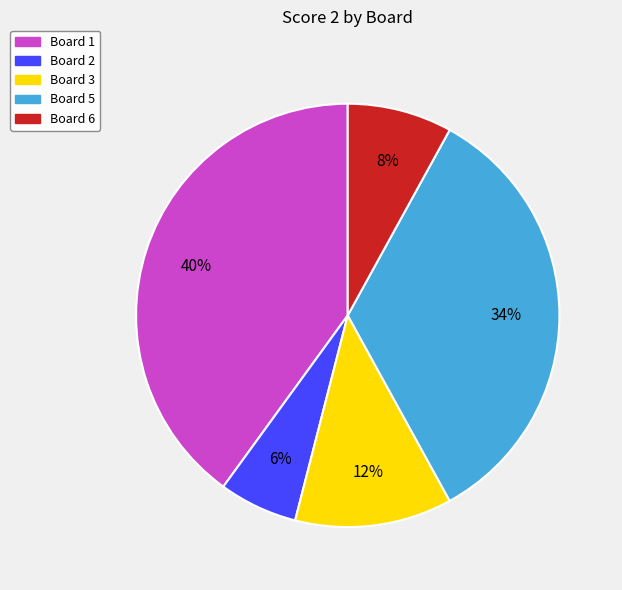

Which category has the smallest portion of the pie?

Board 2